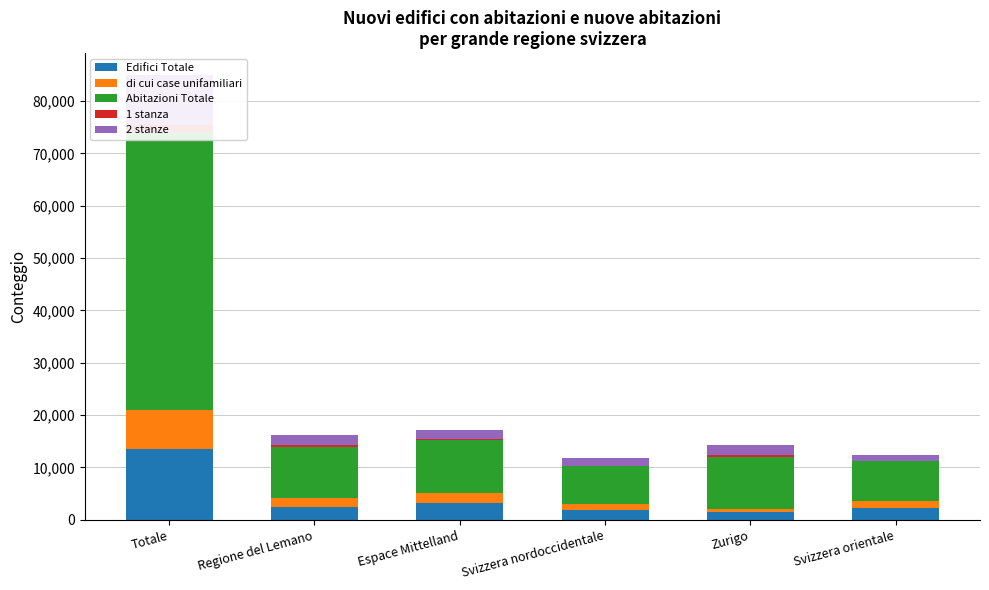

What is the spread (max minus min) of values at Svizzera nordoccidentale?

7170